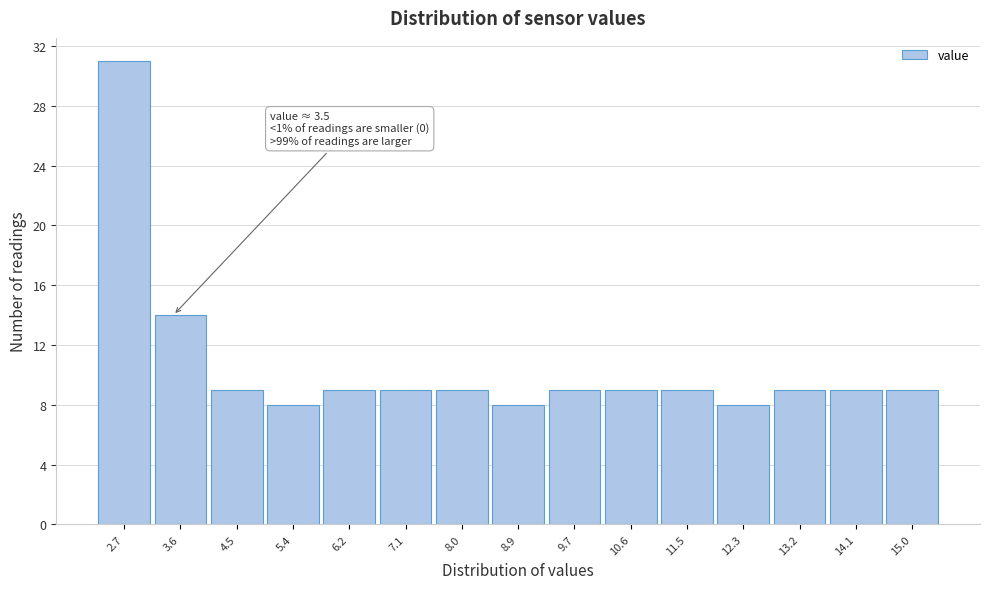

Which range on the x-axis has the tallest bar?

2.3 to 3.2